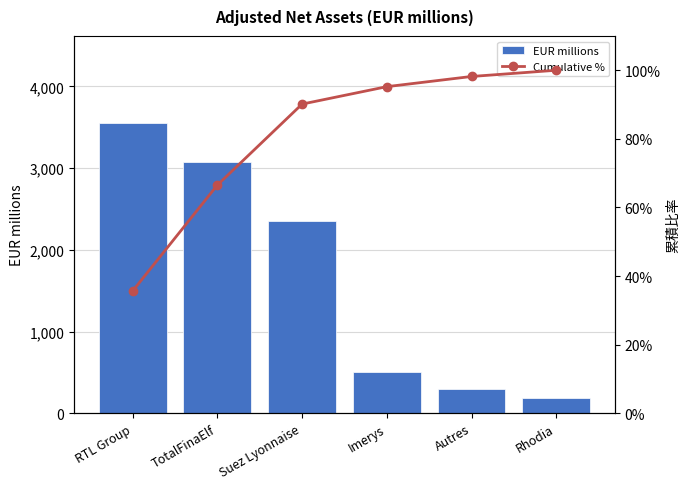

What is the label of the 5th bar from the left?

Autres